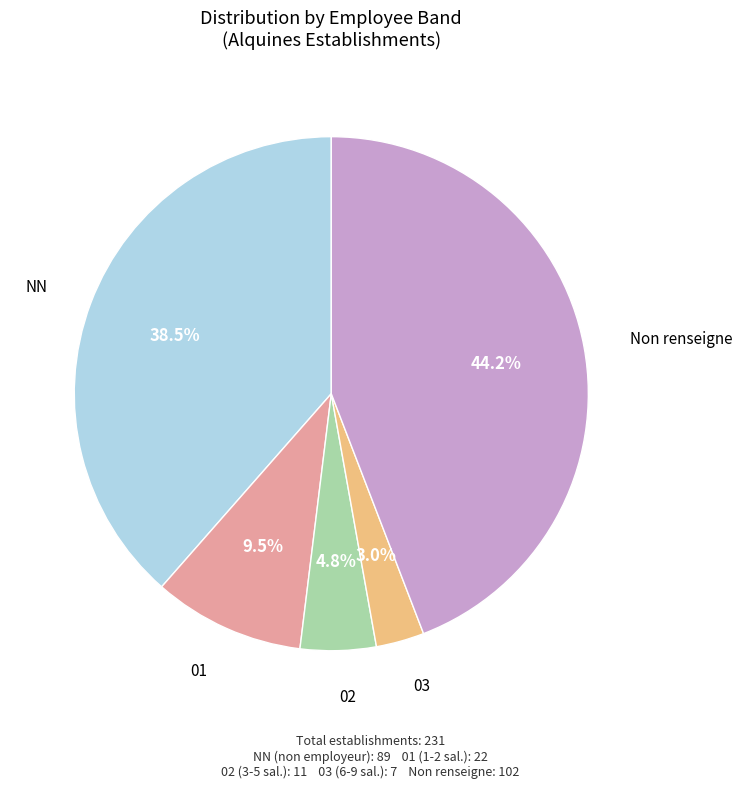

Count the number of slices in the pie.

5